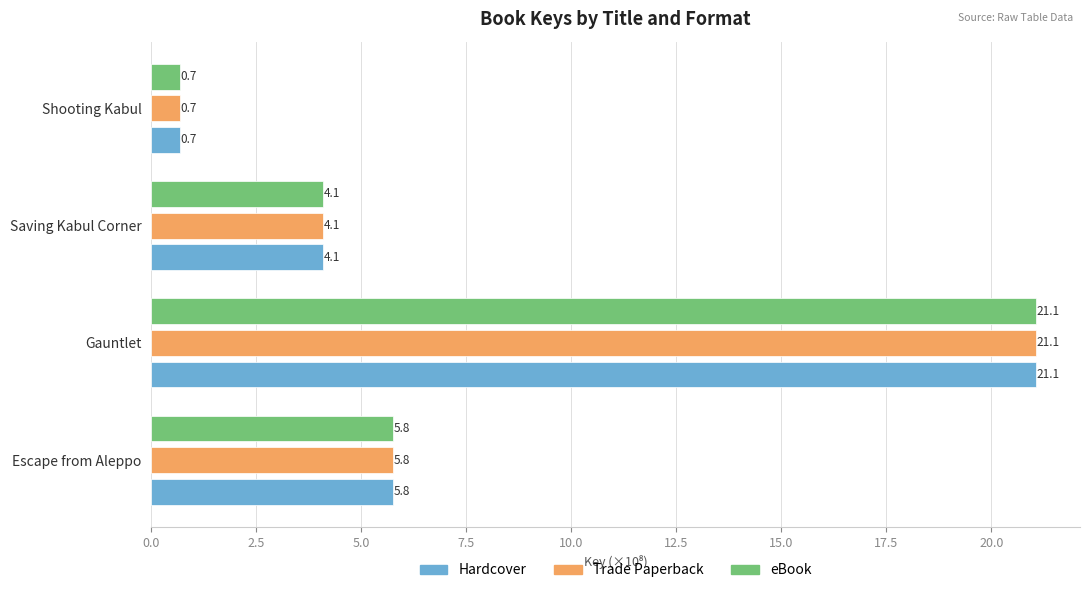

Which category has the lowest value in the eBook series?

Shooting Kabul